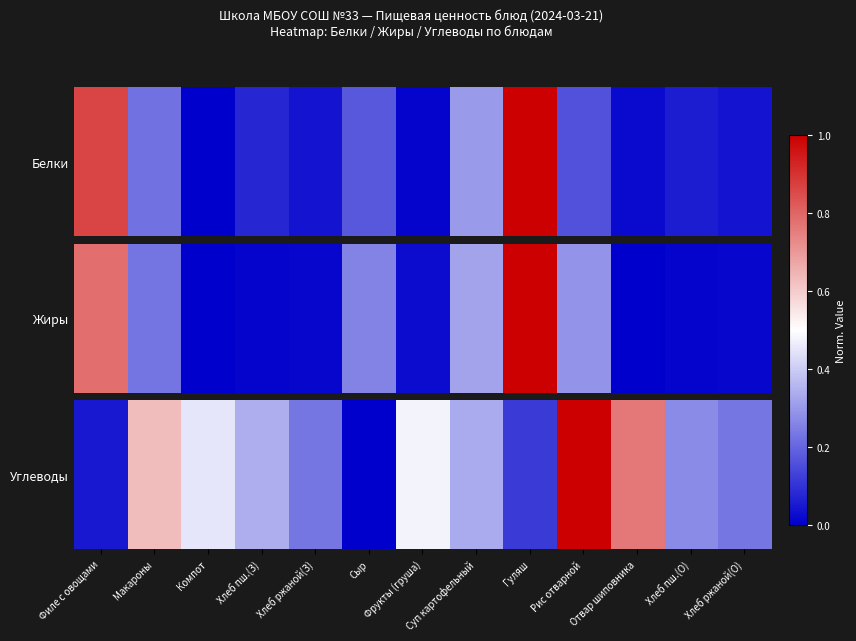

What is the difference between the values at Компот and Сыр?

0.5